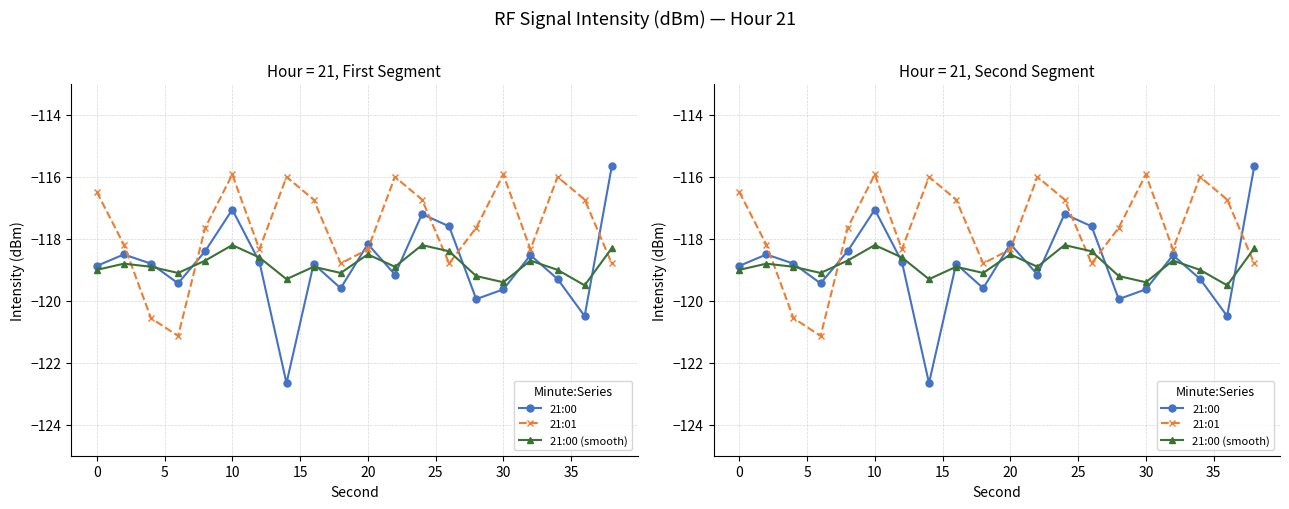

How many interior local peaks does the 21:00 series have?

6